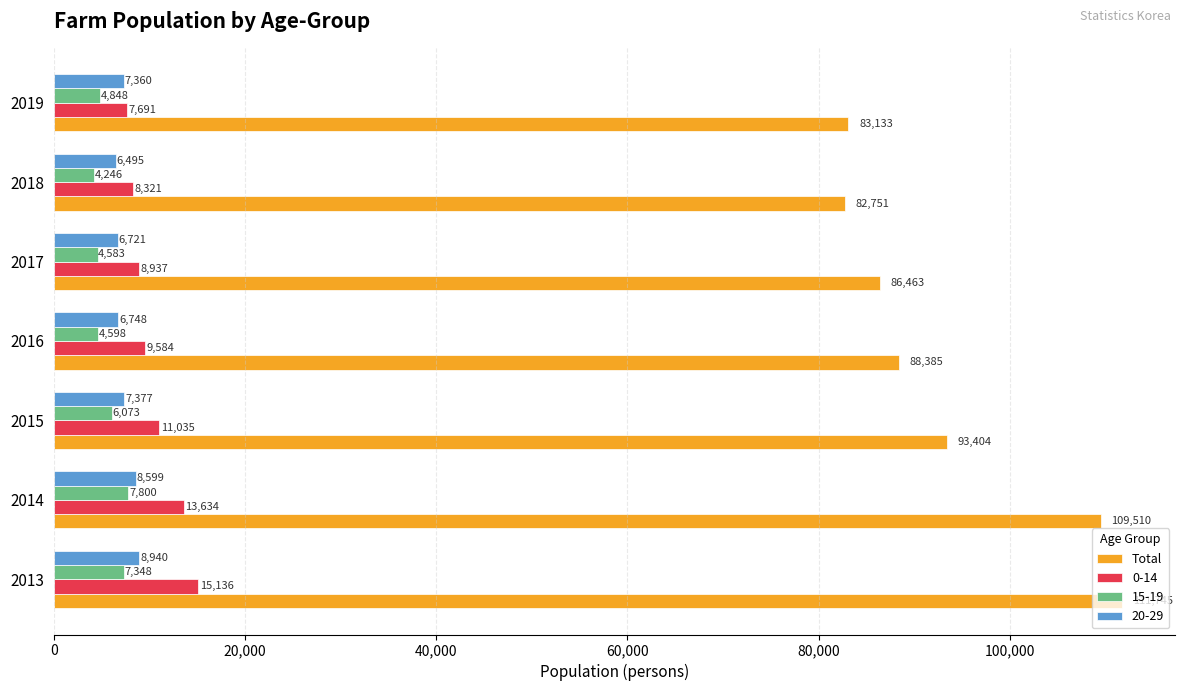

What is the spread (max minus min) of values at 2013?

104397